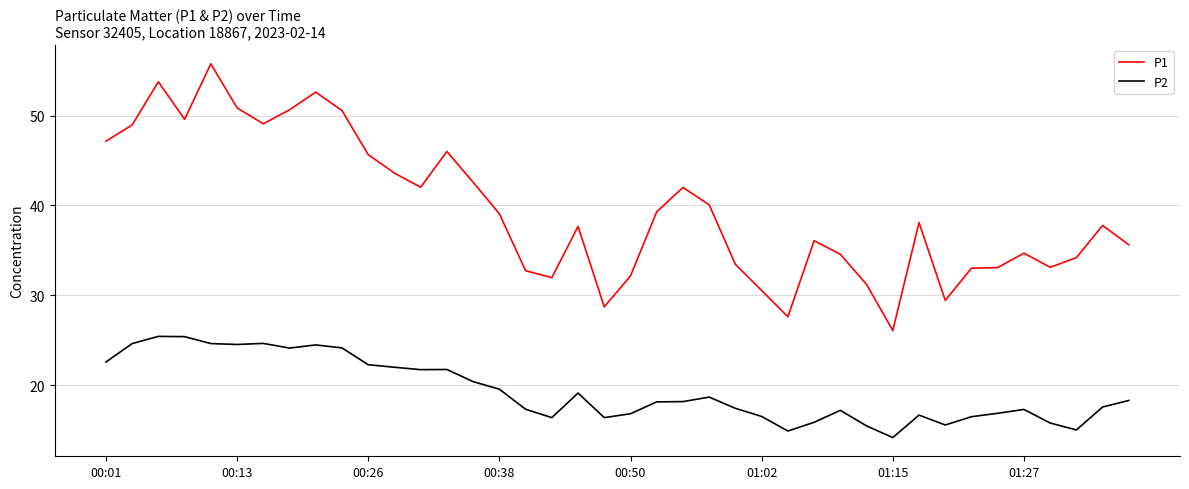

True or false: P2 and P1 cross at least once.

False